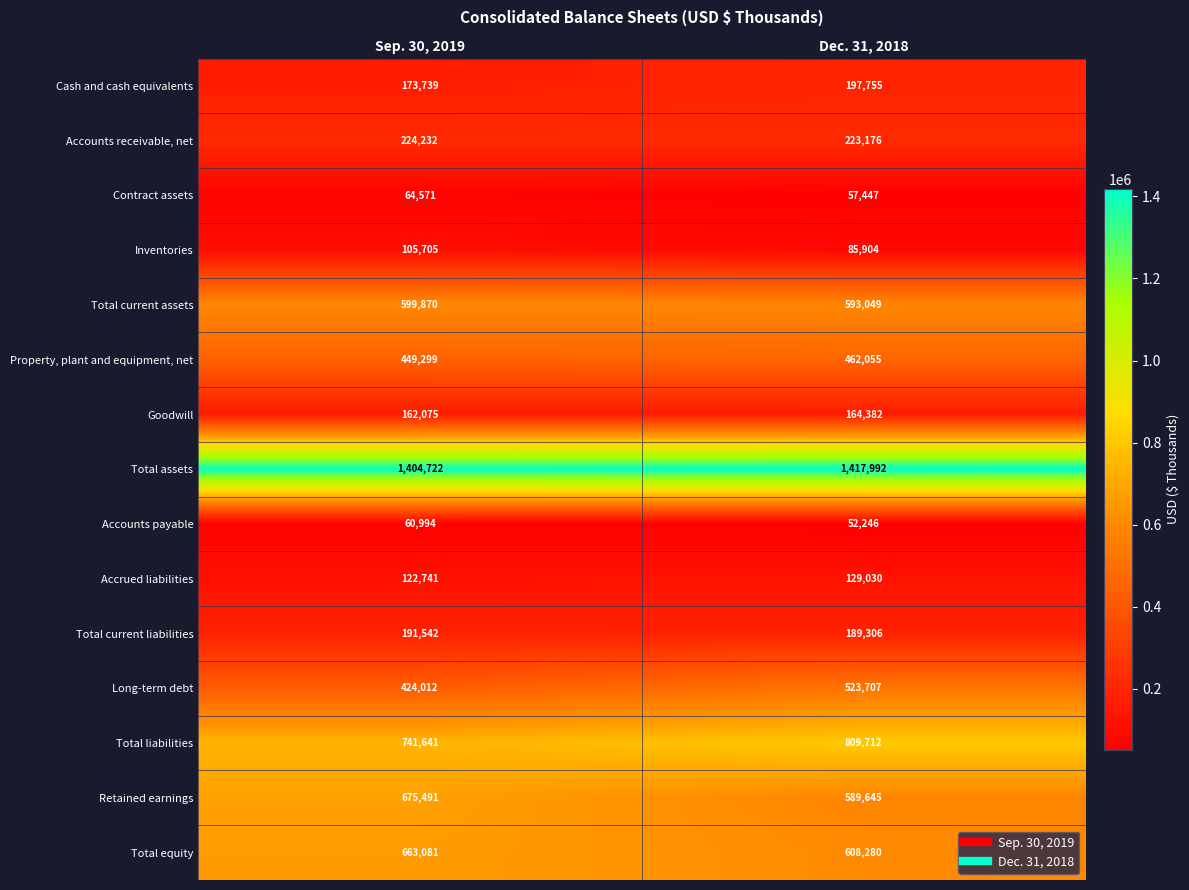

Where is Inventories nearest to the value 95804?

Dec. 31, 2018